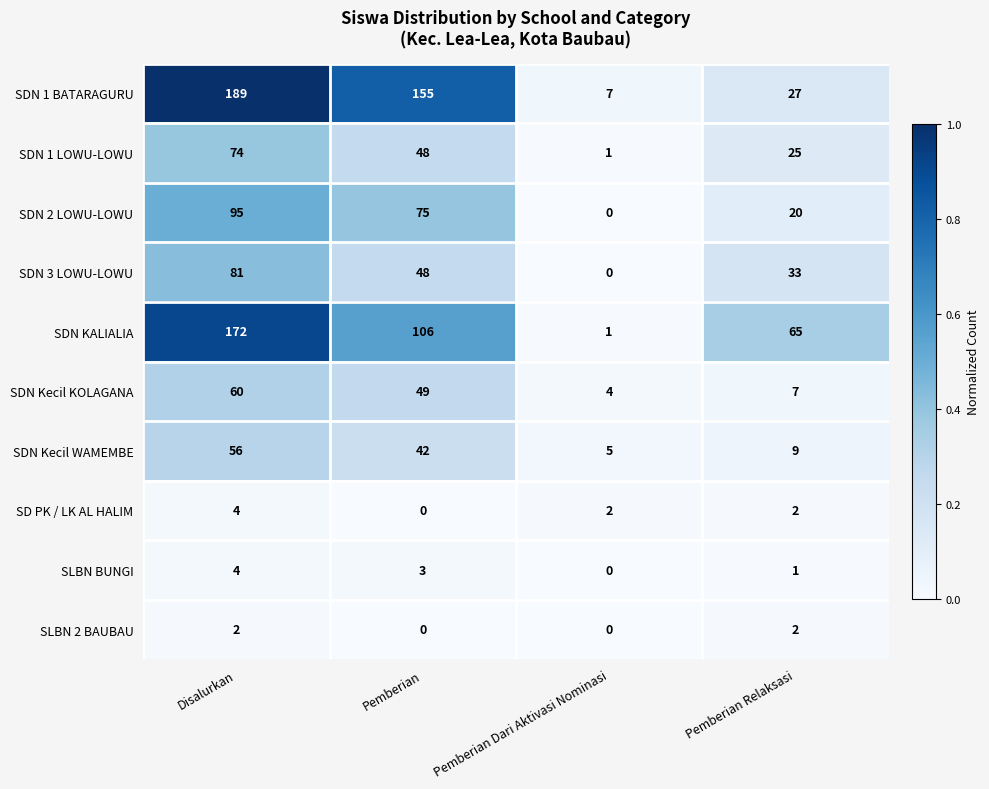

List the labels in order of SLBN BUNGI value, smallest first.

Pemberian Dari Aktivasi Nominasi, Pemberian Relaksasi, Pemberian, Disalurkan